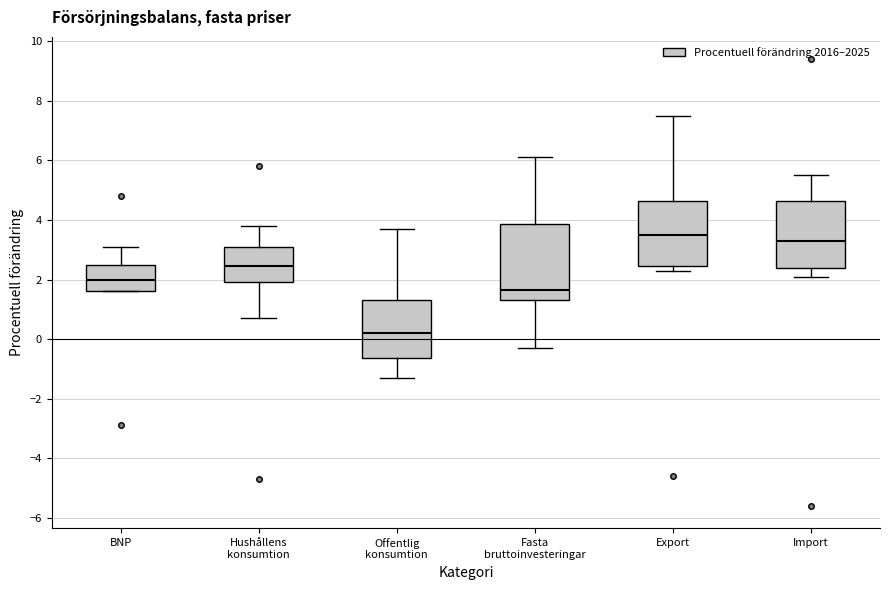

Which box is the tallest, from its lower edge to its upper edge?

Fasta bruttoinvesteringar